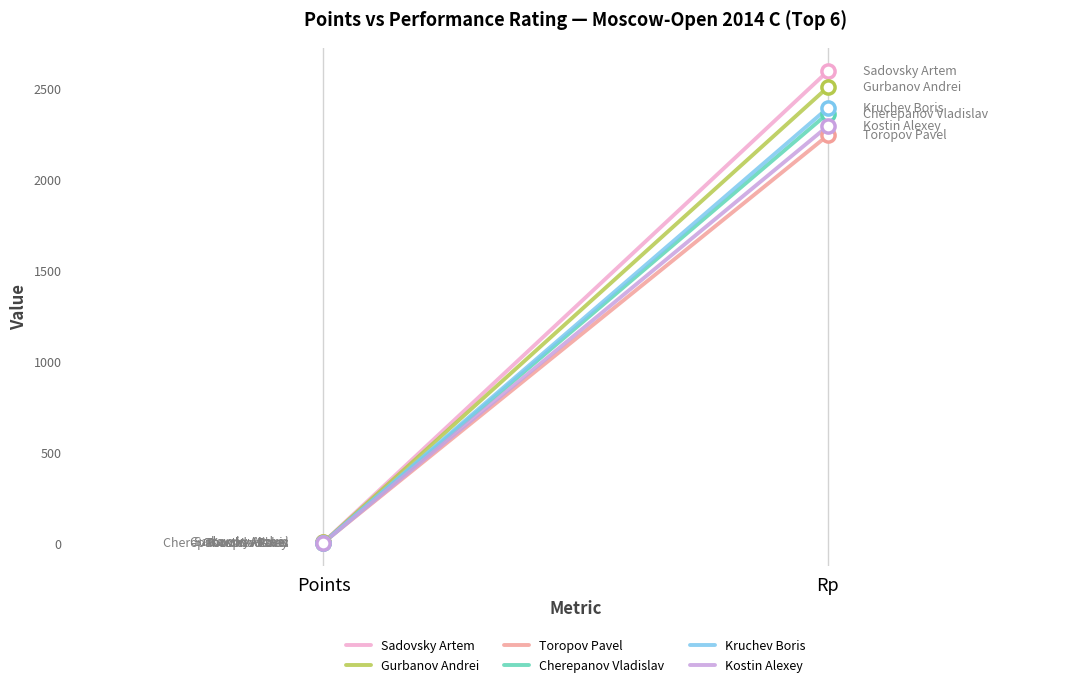

At how many categories does at least one series exceed 867?

1